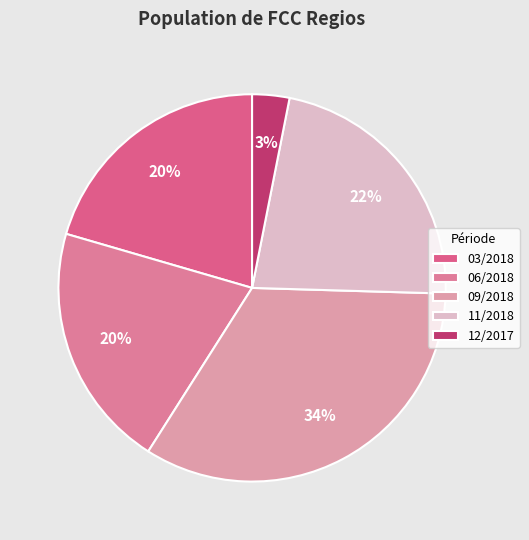

How many slices are in this pie chart?

5